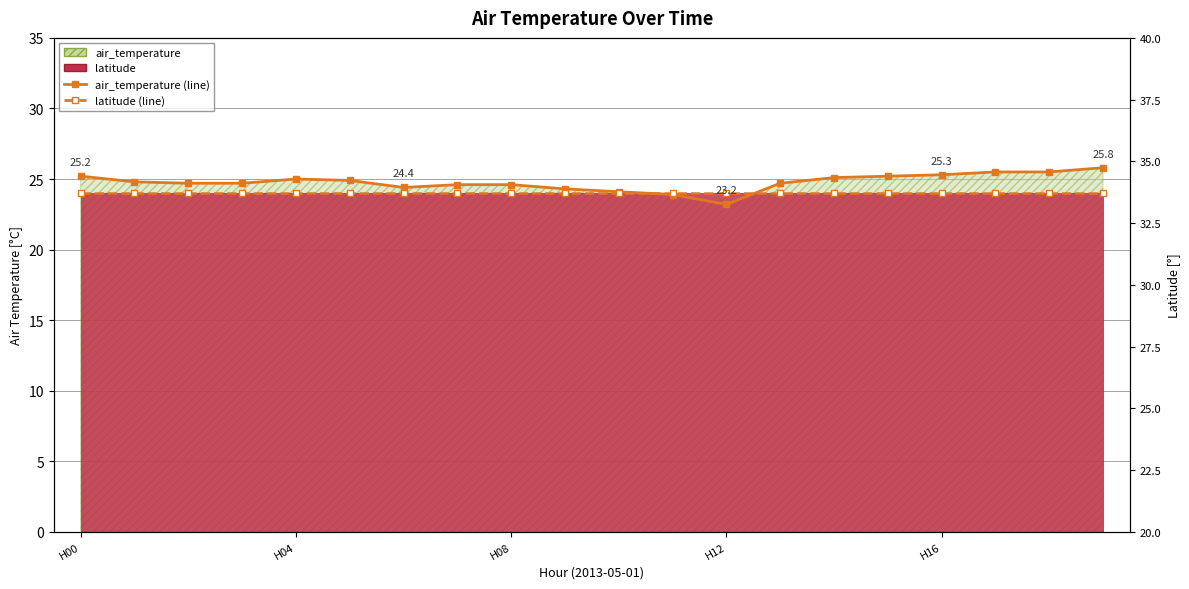

Which series changed the most between 10 and 16?

air_temperature (line)